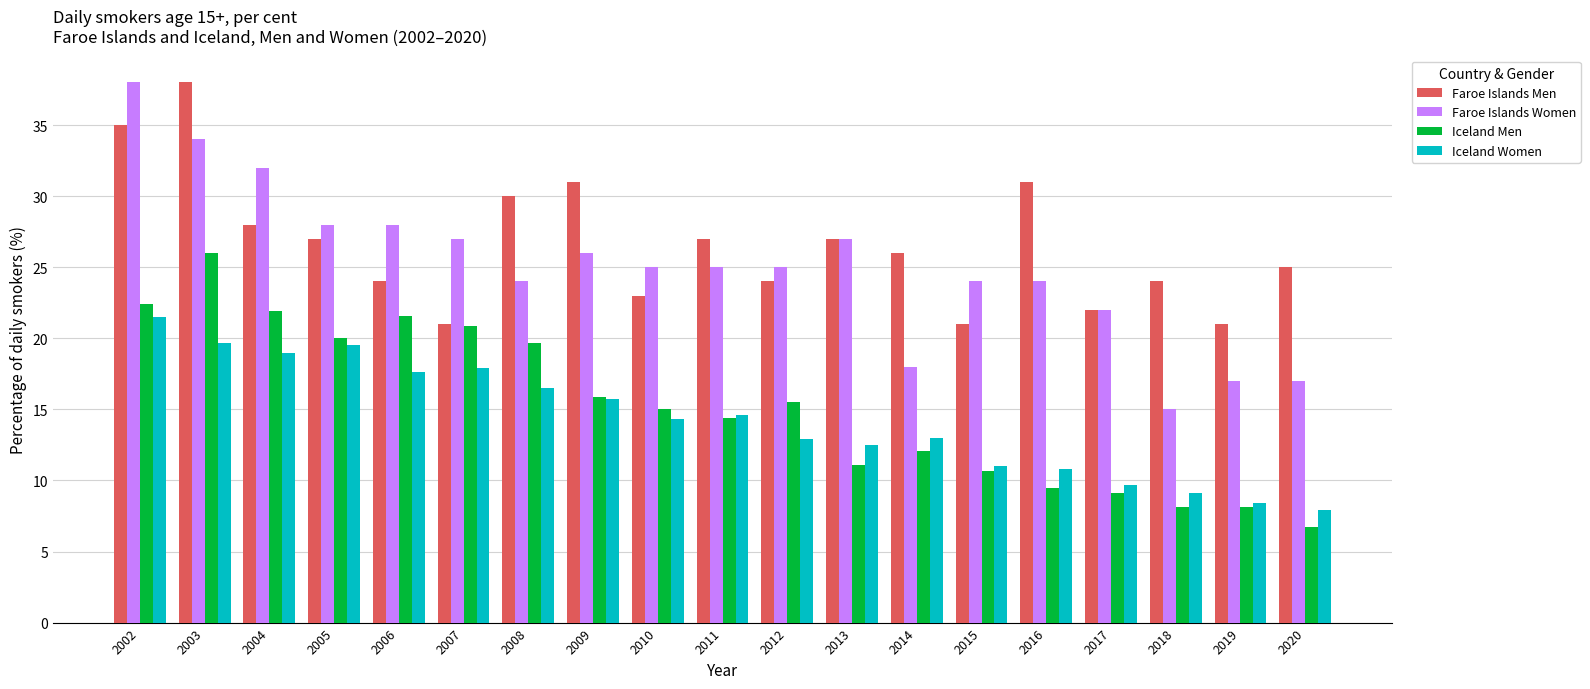

What is the total value across all series at 2017?

62.8